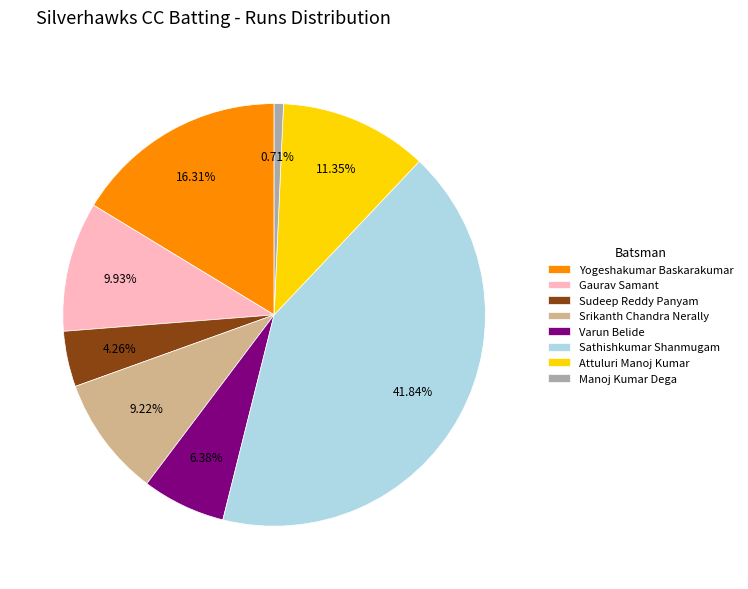

What percentage do Sudeep Reddy Panyam and Sathishkumar Shanmugam together represent?

46.1%